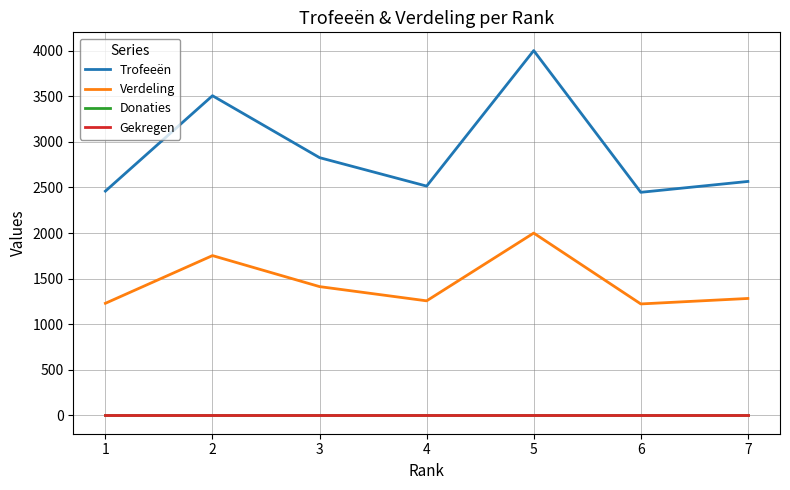

True or false: Gekregen and Donaties cross at least once.

False